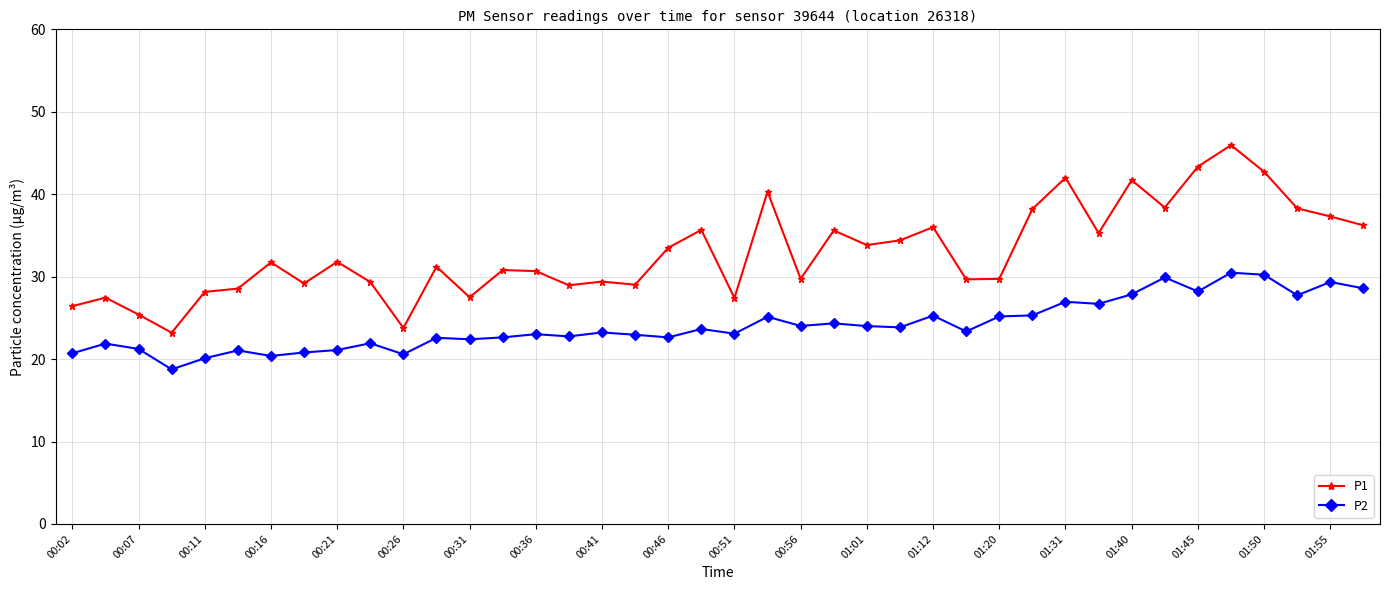

True or false: P1 has more than 0 points higher than both neighbors.

True